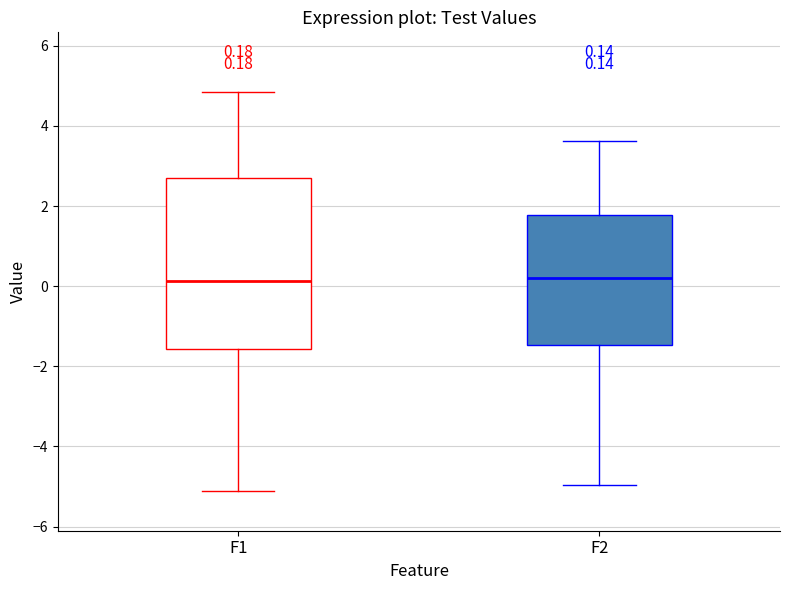

Comparing the boxes themselves (not the whiskers), which one is the tallest?

F1